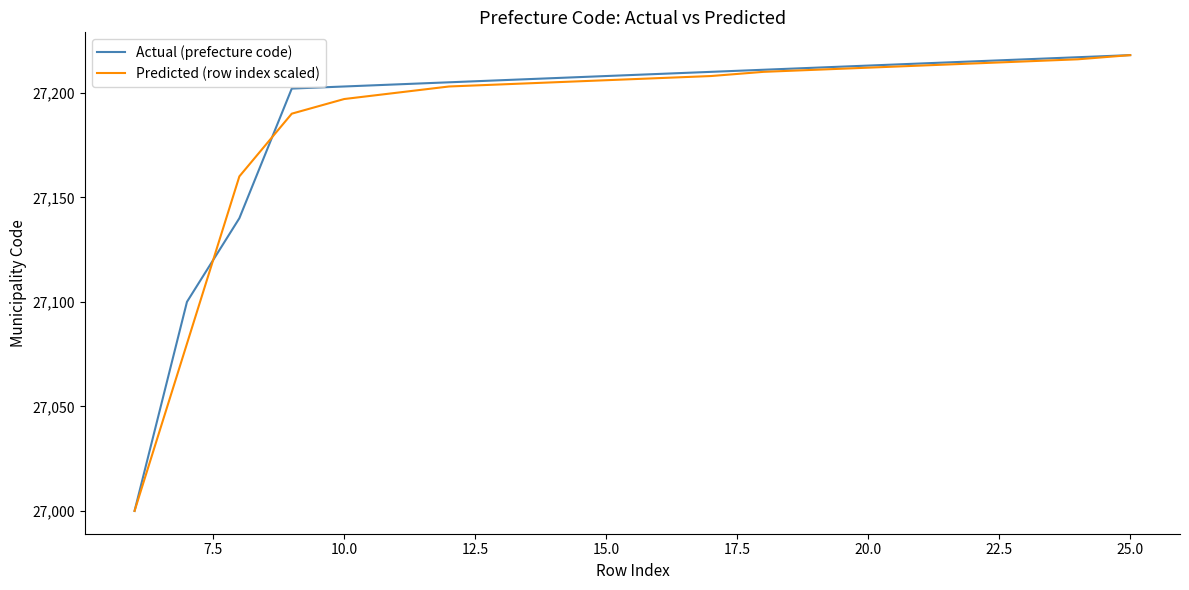

What is the lowest value of the Actual (prefecture code) series?

27000